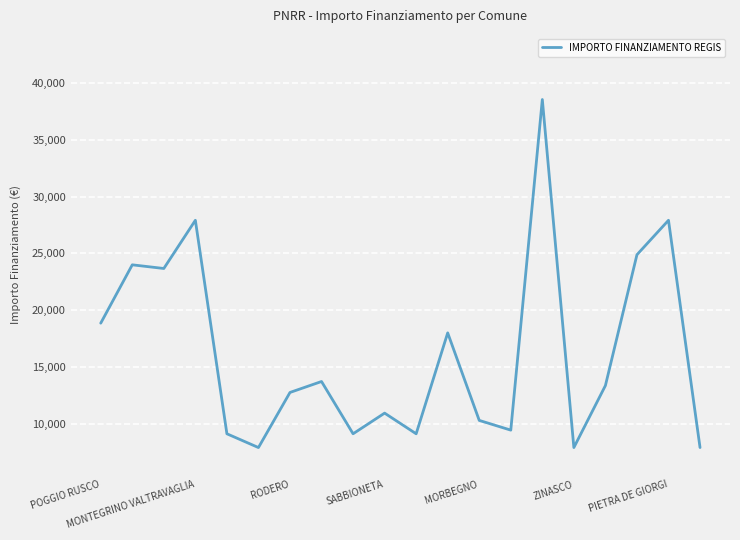

Does the chart have visible grid lines?

Yes